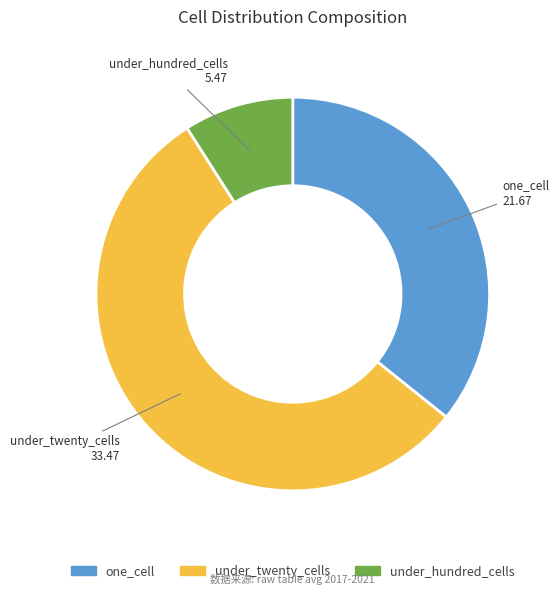

Which category has the biggest portion of the pie?

under_twenty_cells